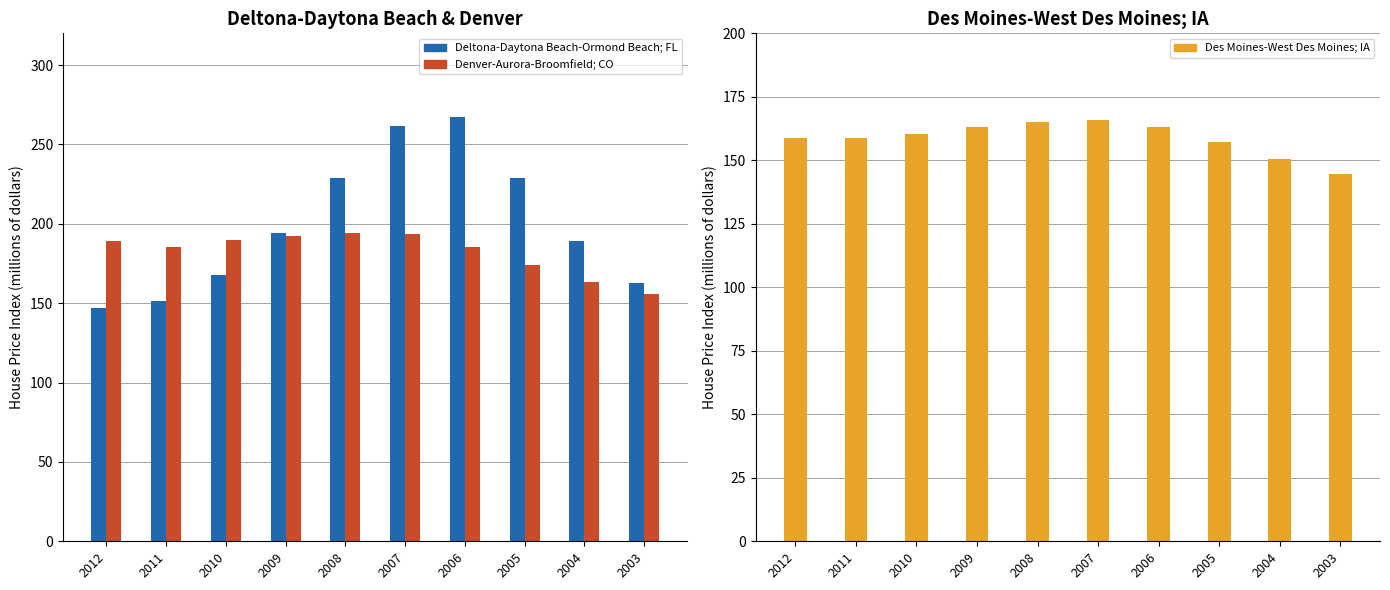

At 2004, list the series in order from smallest to largest.

Des Moines-West Des Moines; IA, Denver-Aurora-Broomfield; CO, Deltona-Daytona Beach-Ormond Beach; FL